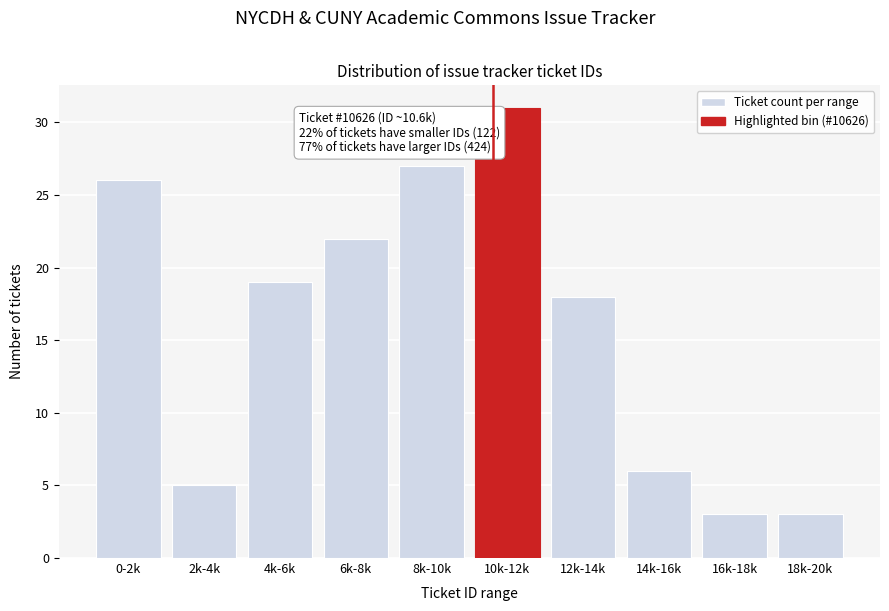

Reading left to right, list all the values displayed in this chart.

0-2k=26	2k-4k=5	4k-6k=19	6k-8k=22	8k-10k=27	10k-12k=31	12k-14k=18	14k-16k=6	16k-18k=3	18k-20k=3